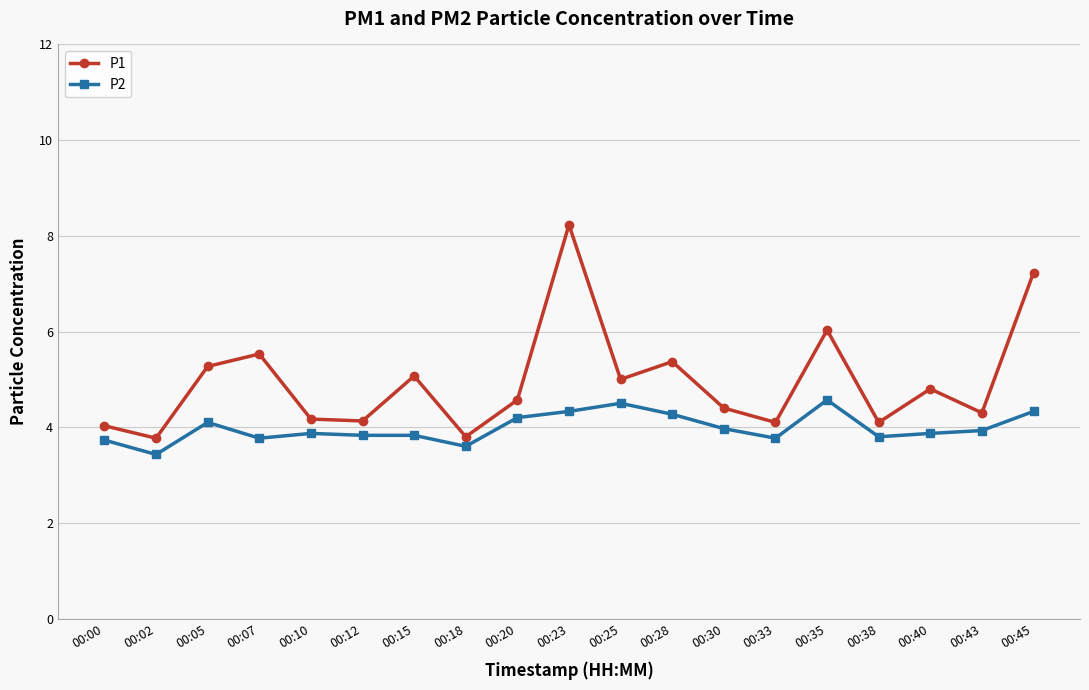

Where is the first local minimum for P1?

00:02